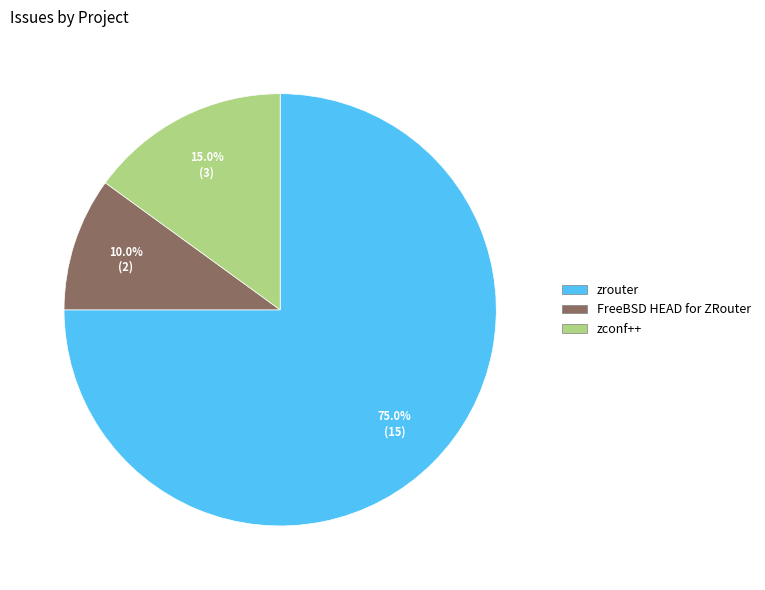

Is there a majority slice in this chart?

Yes